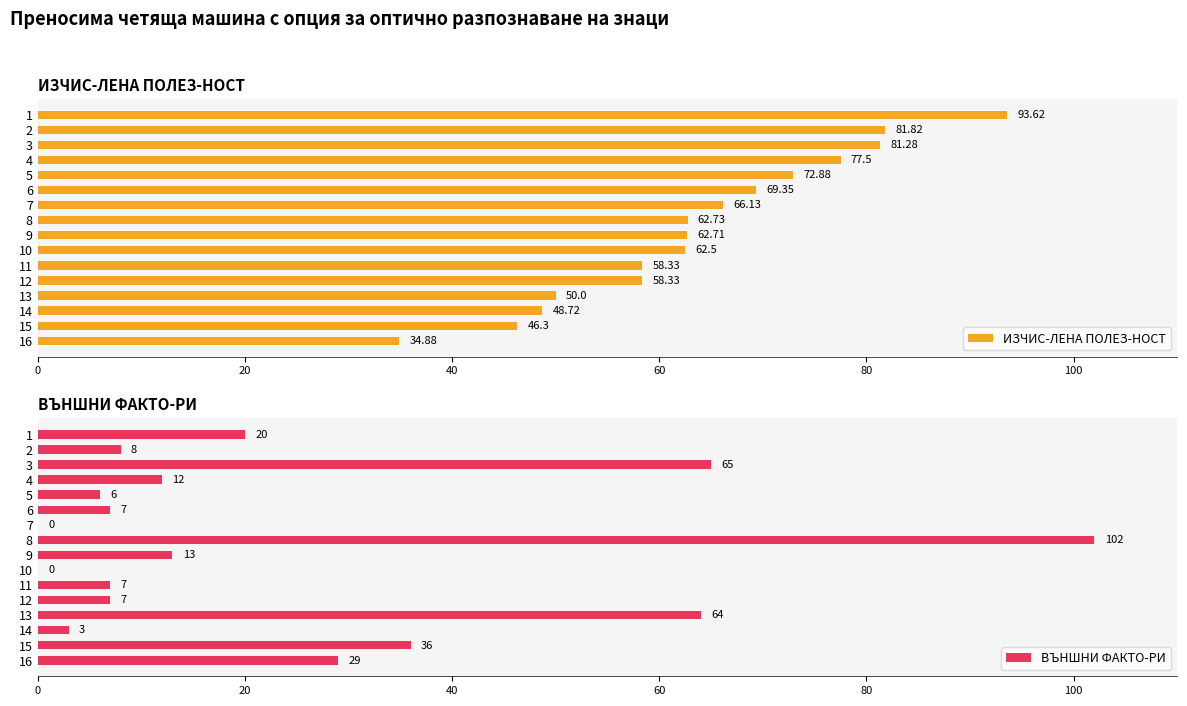

What is the average value of the ВЪНШНИ ФАКТО-РИ series?

24